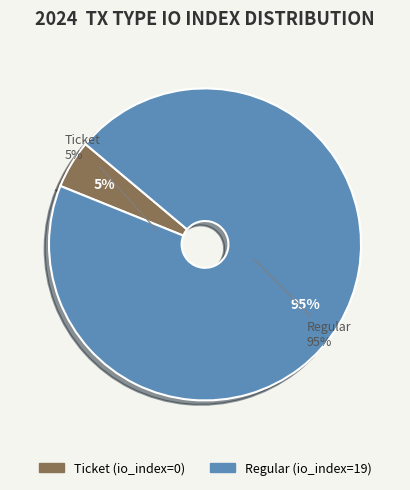

Does Ticket (io_index=0) account for over 50% of the chart?

No